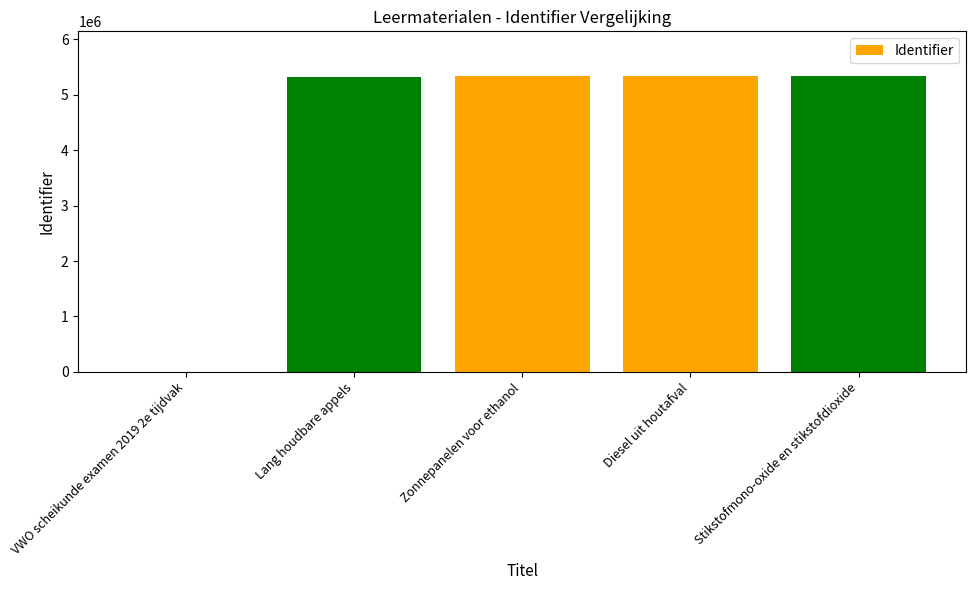

Which has a higher value, VWO scheikunde examen 2019 2e tijdvak or Diesel uit houtafval?

Diesel uit houtafval